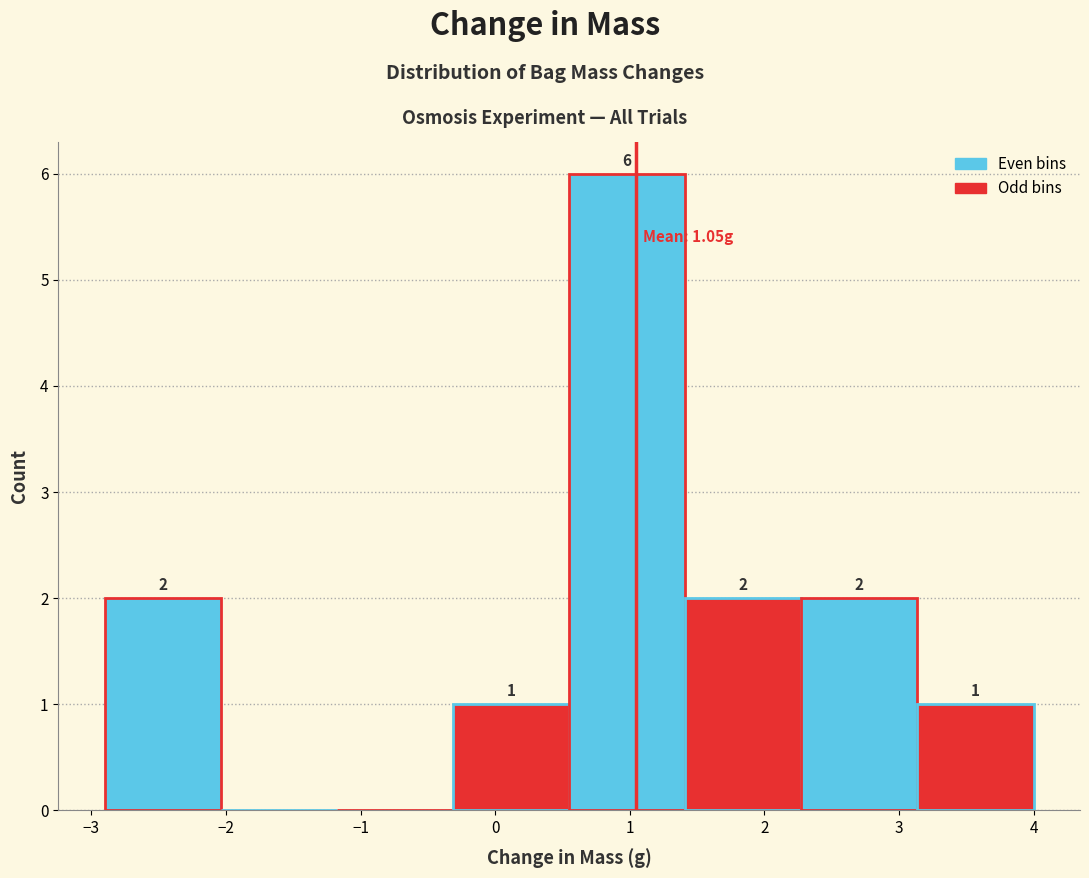

Which range on the x-axis has the tallest bar?

0.6 to 1.4